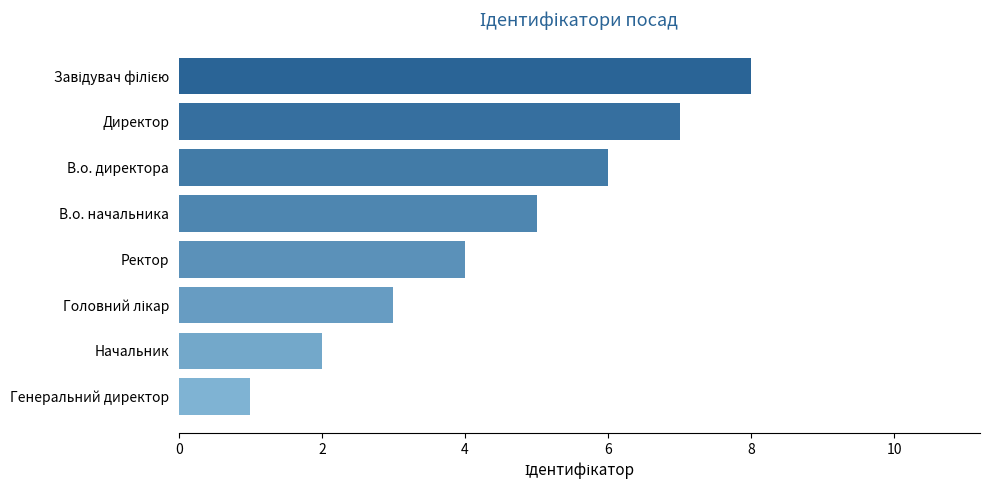

What is the sum of all values?

36